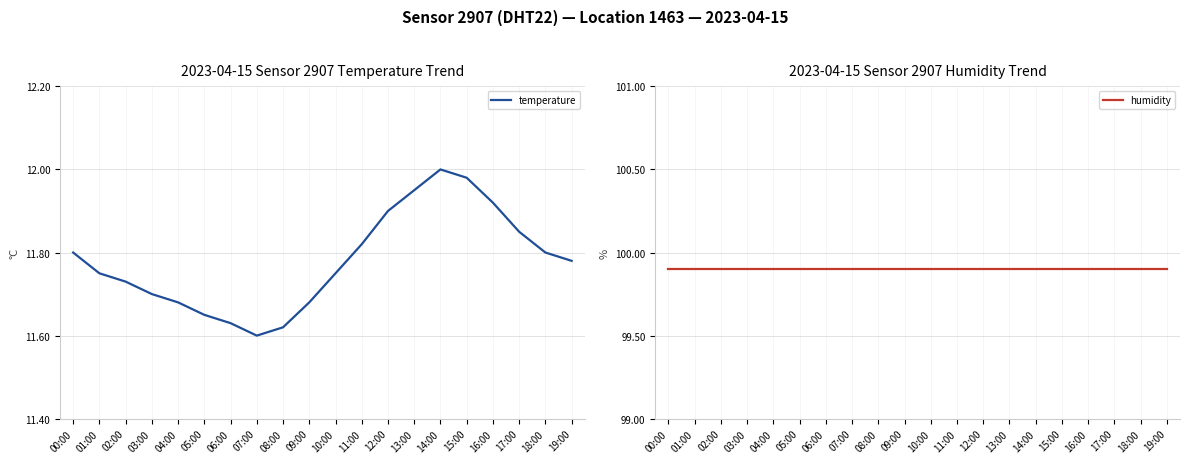

Reading right to left, what are all the values shown in this chart?

temperature: 19:00=11.8	18:00=11.8	17:00=11.8	16:00=11.9	15:00=12.0	14:00=12.0	13:00=11.9	12:00=11.9	11:00=11.8	10:00=11.8	09:00=11.7	08:00=11.6	07:00=11.6	06:00=11.6	05:00=11.7	04:00=11.7	03:00=11.7	02:00=11.7	01:00=11.8	00:00=11.8
humidity: 19:00=99.9	18:00=99.9	17:00=99.9	16:00=99.9	15:00=99.9	14:00=99.9	13:00=99.9	12:00=99.9	11:00=99.9	10:00=99.9	09:00=99.9	08:00=99.9	07:00=99.9	06:00=99.9	05:00=99.9	04:00=99.9	03:00=99.9	02:00=99.9	01:00=99.9	00:00=99.9